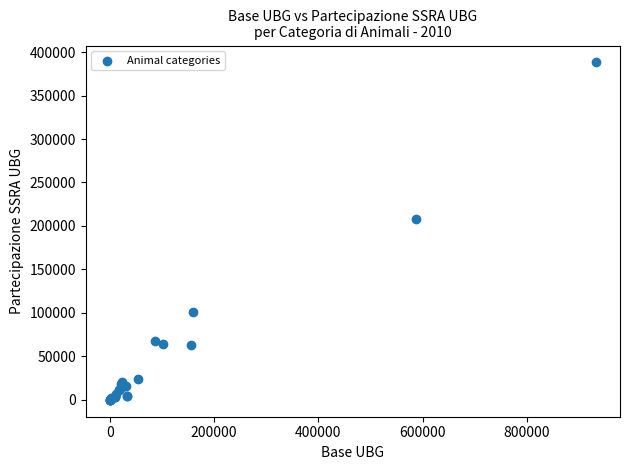

What Y value in the scatter plot is closest to 194088?

207757.0